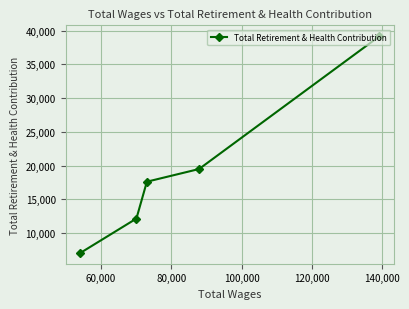

What is the smallest value displayed?

7077